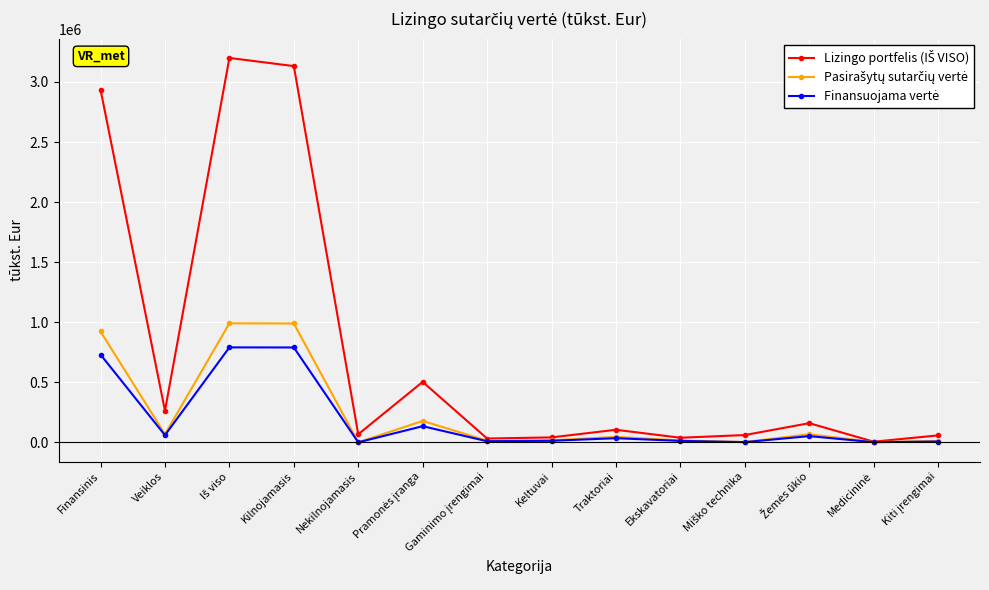

What is the label of the 10th point from the right?

Nekilnojamasis